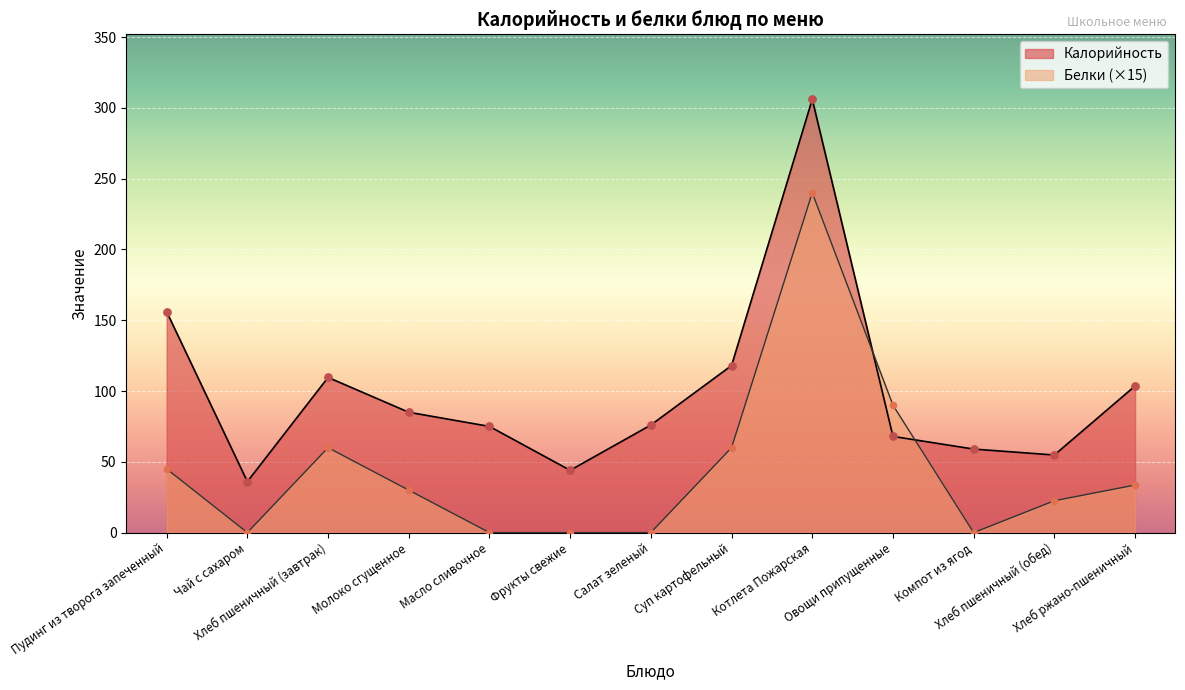

What is the total value across all series at Фрукты свежие?

44.0